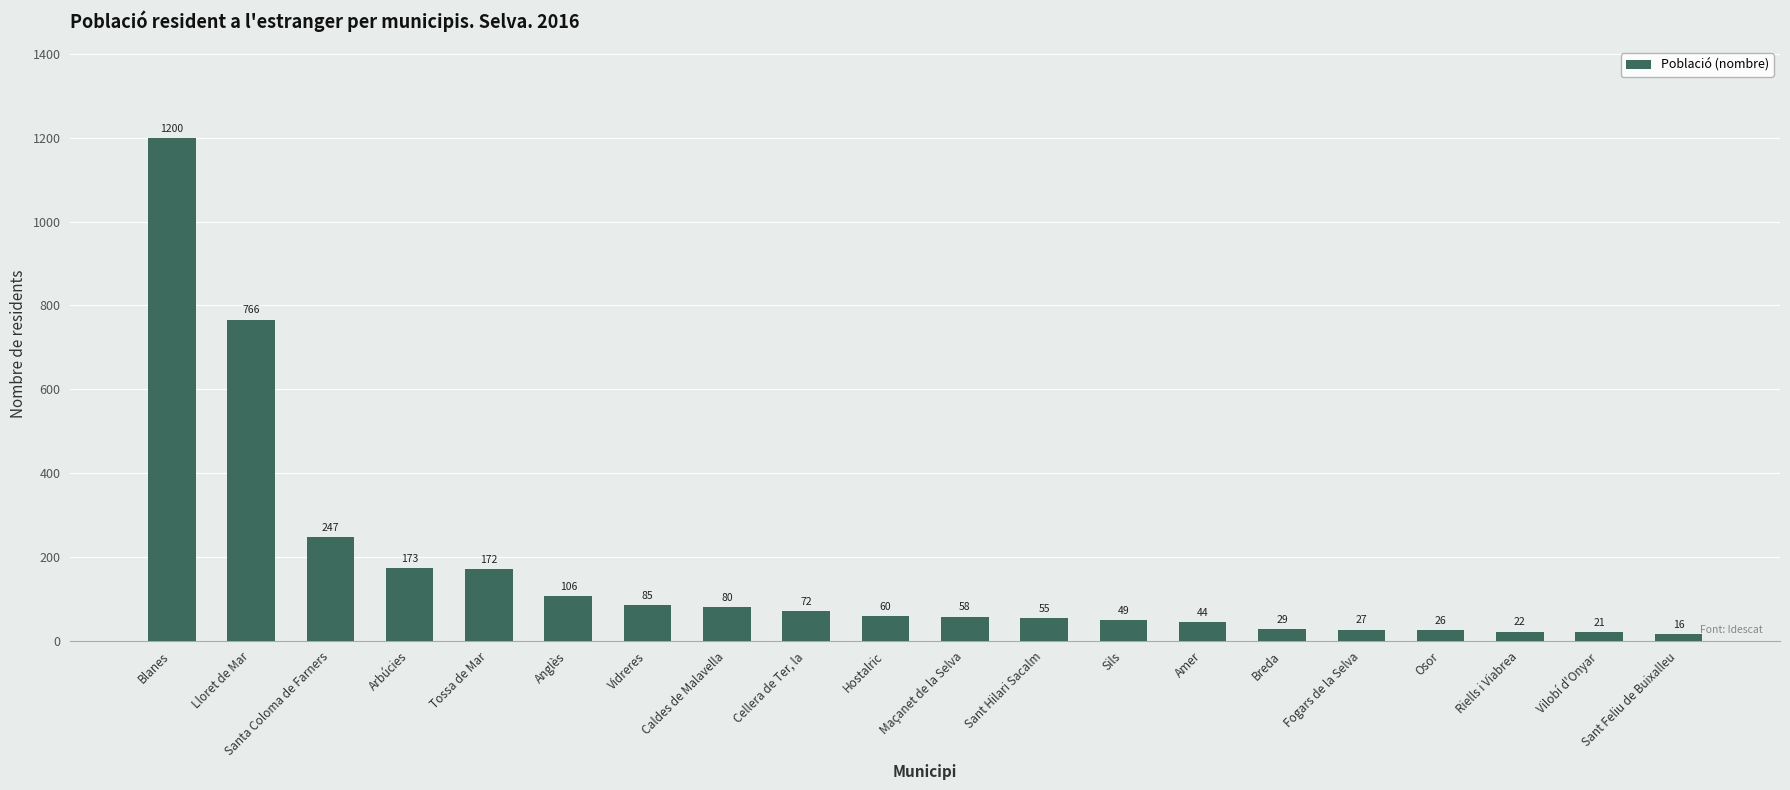

What is the value of the 13th bar from the left?

49